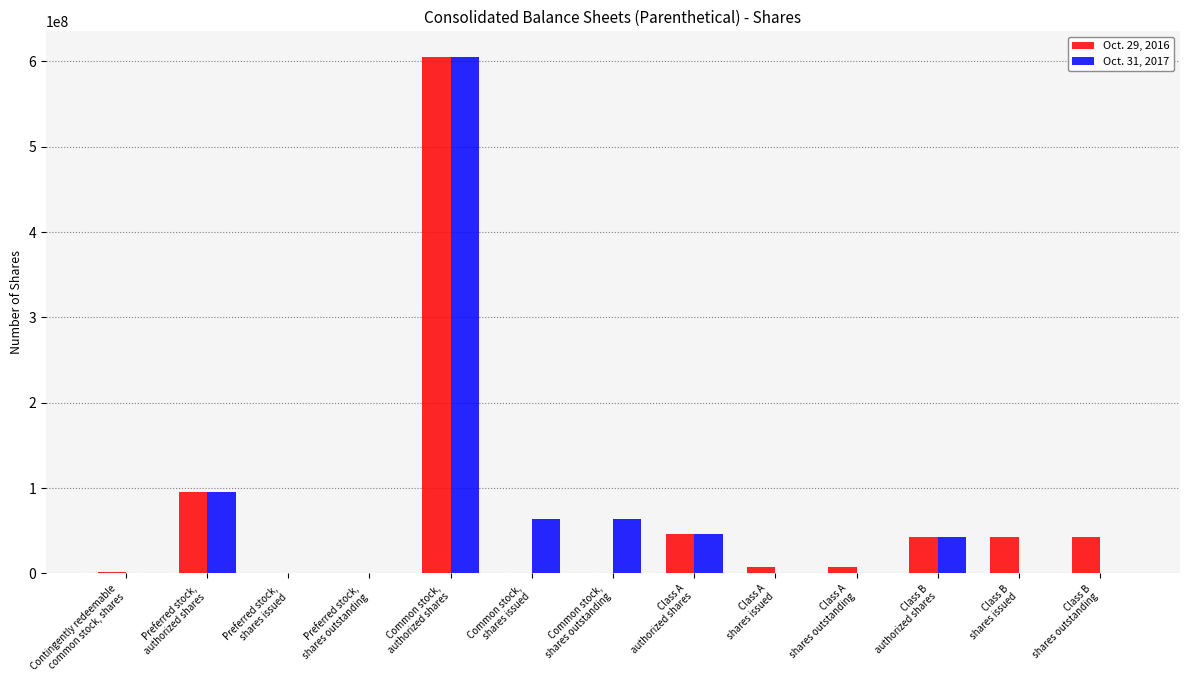

How many data points does each series have?

13